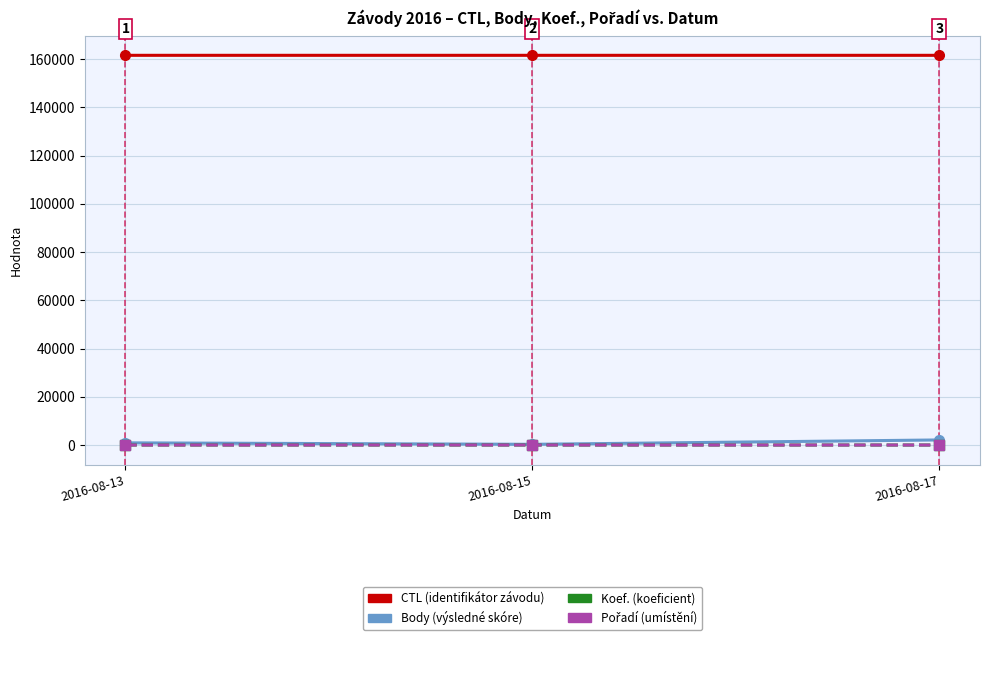

What is the greatest value displayed?

161615